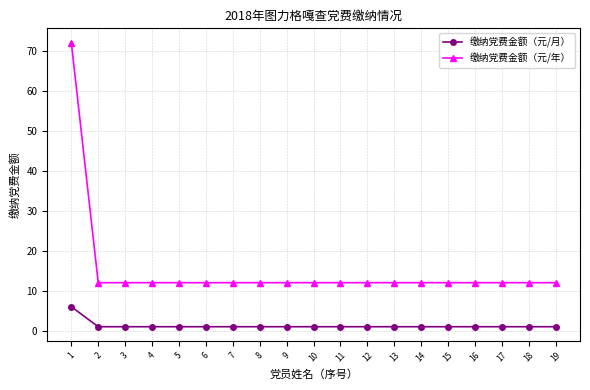

What is the difference between the maximum and second lowest values in the 缴纳党费金额（元/年） series?

60